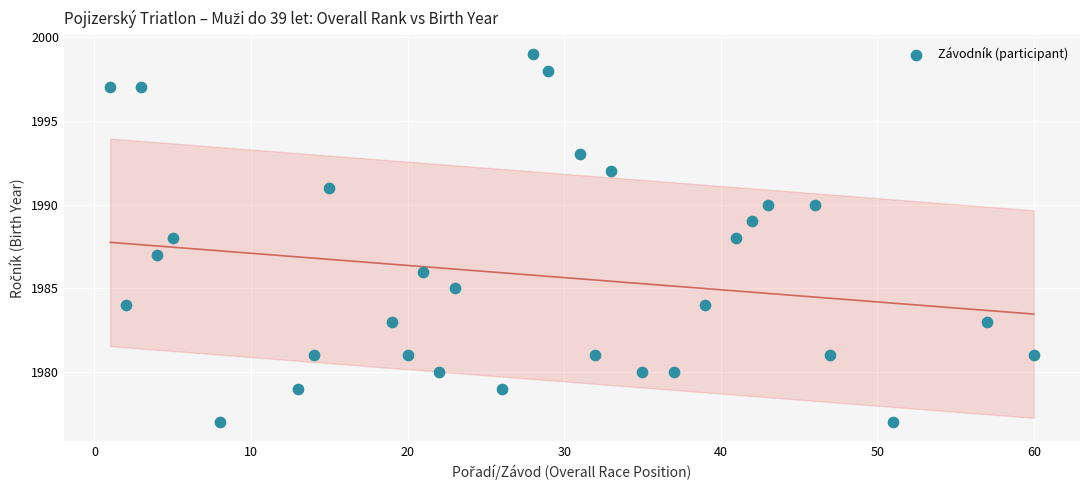

What is the range of X values (max minus min)?

59